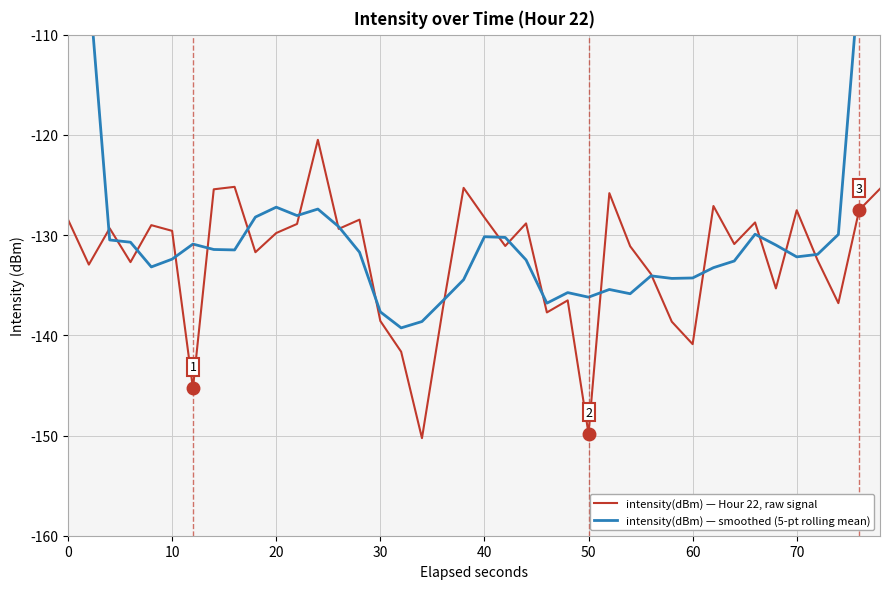

The intensity(dBm) — Hour 22, raw signal series shows -140.9 at 60. True or false?

True